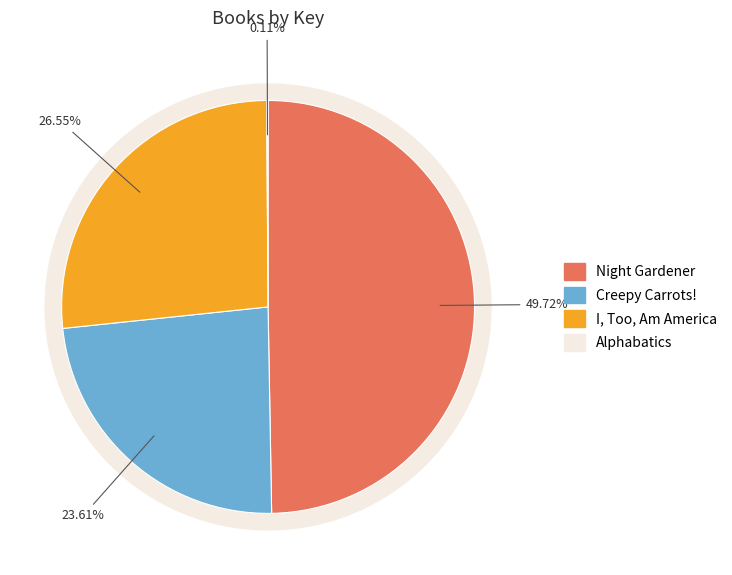

To the nearest percent, what is the difference between the largest and smallest slice percentages?

50%